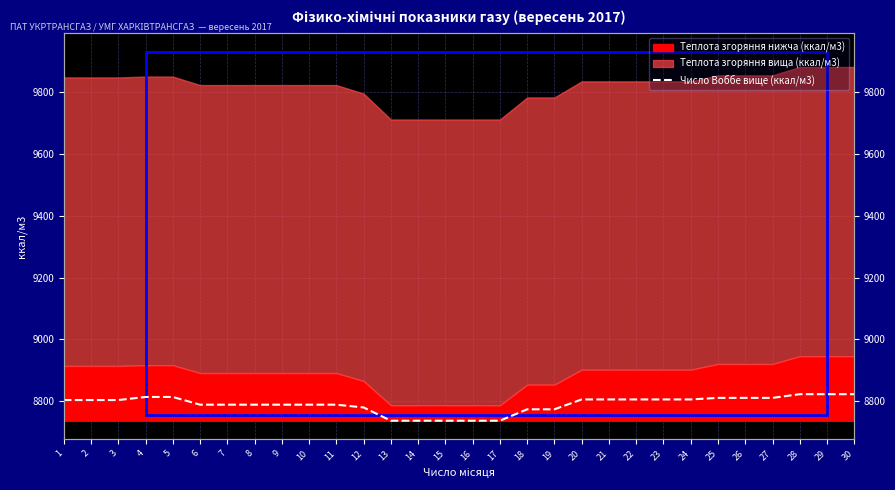

At which label does the data first exceed 8802?

1